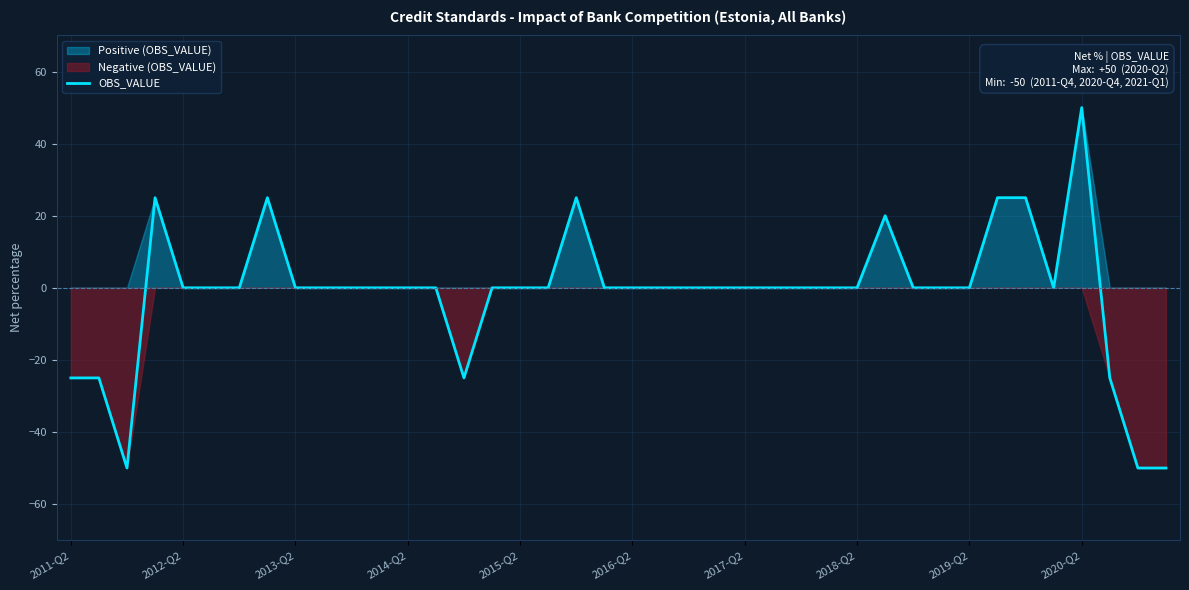

At which label does OBS_VALUE reach its peak?

2020-Q2